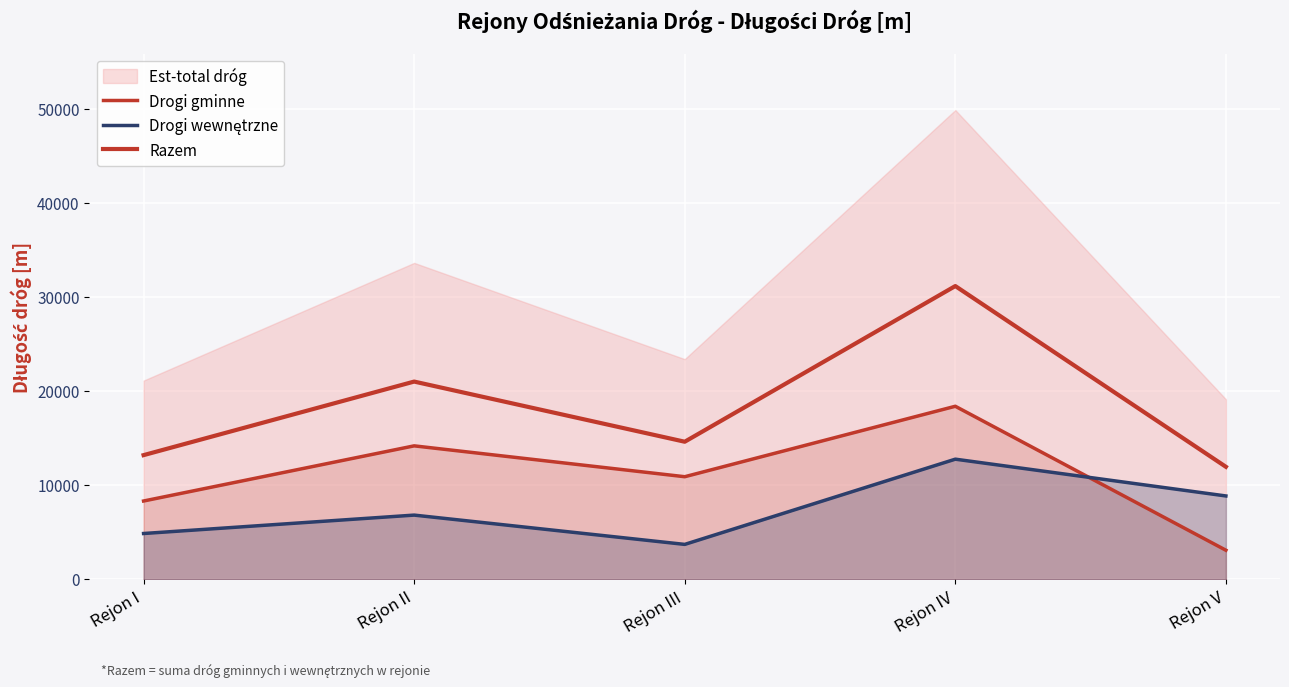

Count the Drogi wewnętrzne values in the range 4874 to 8863.

3